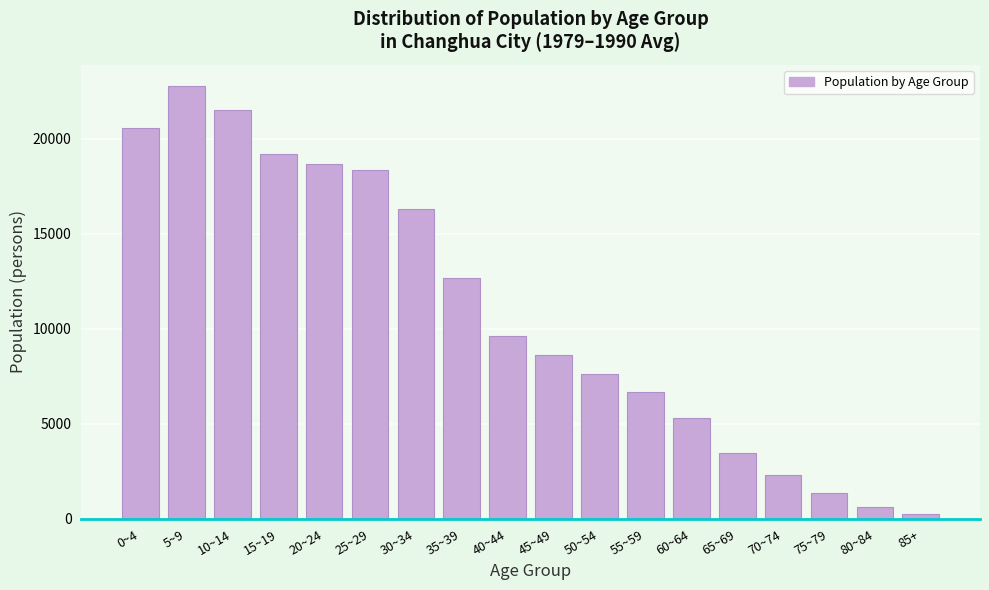

Approximately how many times larger is the value at 35~39 compared to 5~9?

0.6